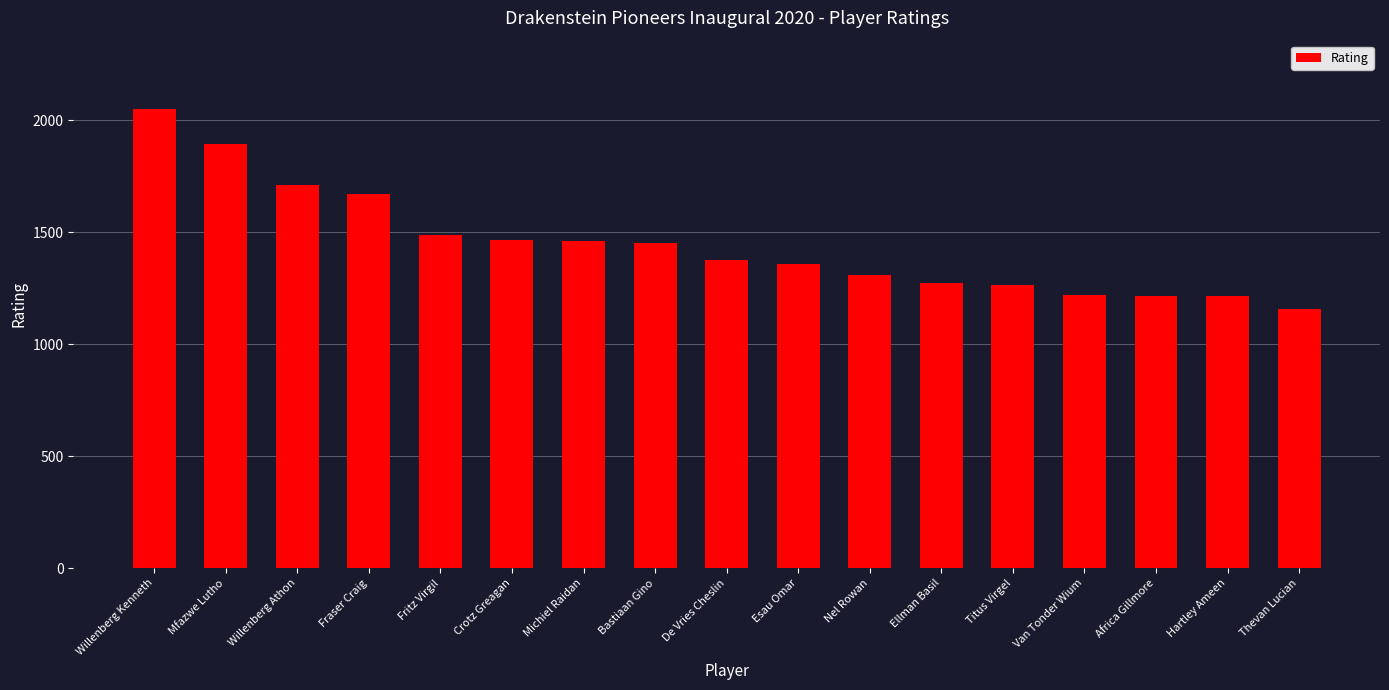

What value does the data have at Bastiaan Gino?

1451